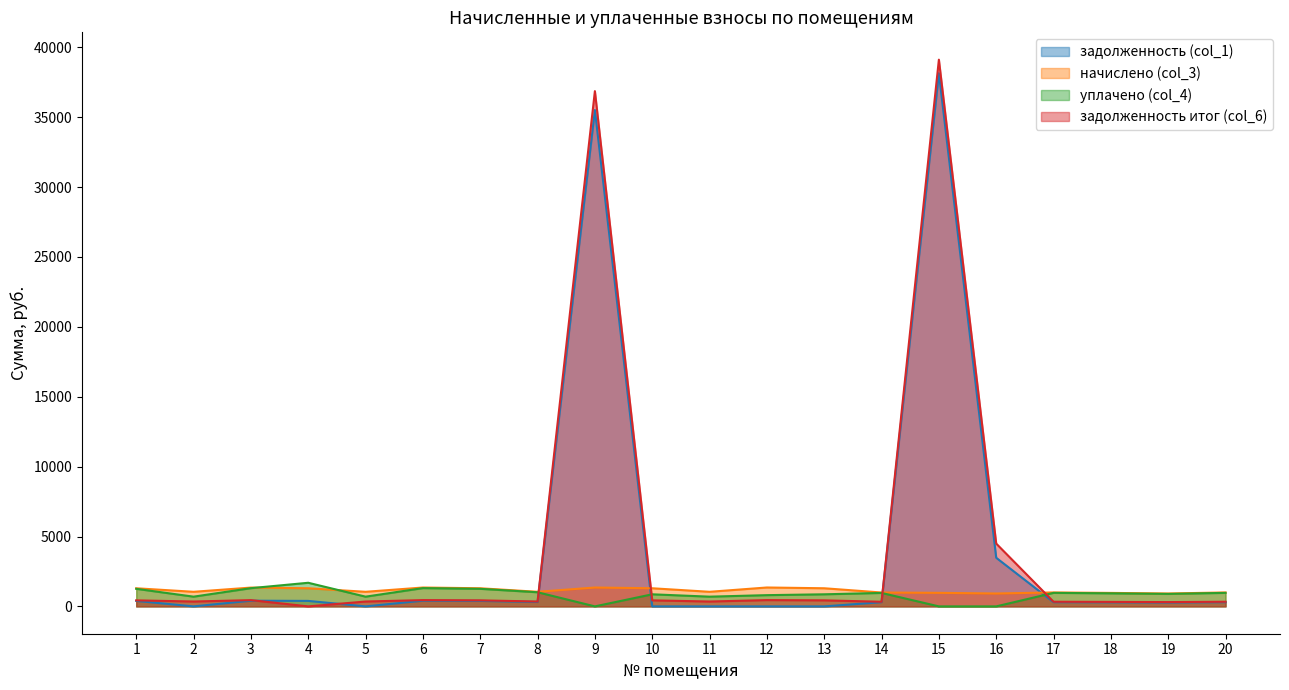

Which series changed the most between 4 and 8?

уплачено (col_4)